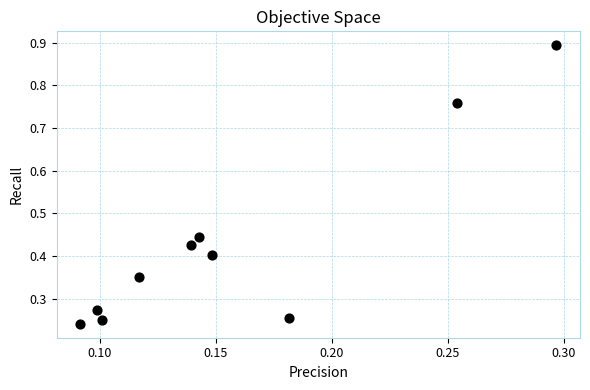

What is the range of Y values (max minus min)?

0.7